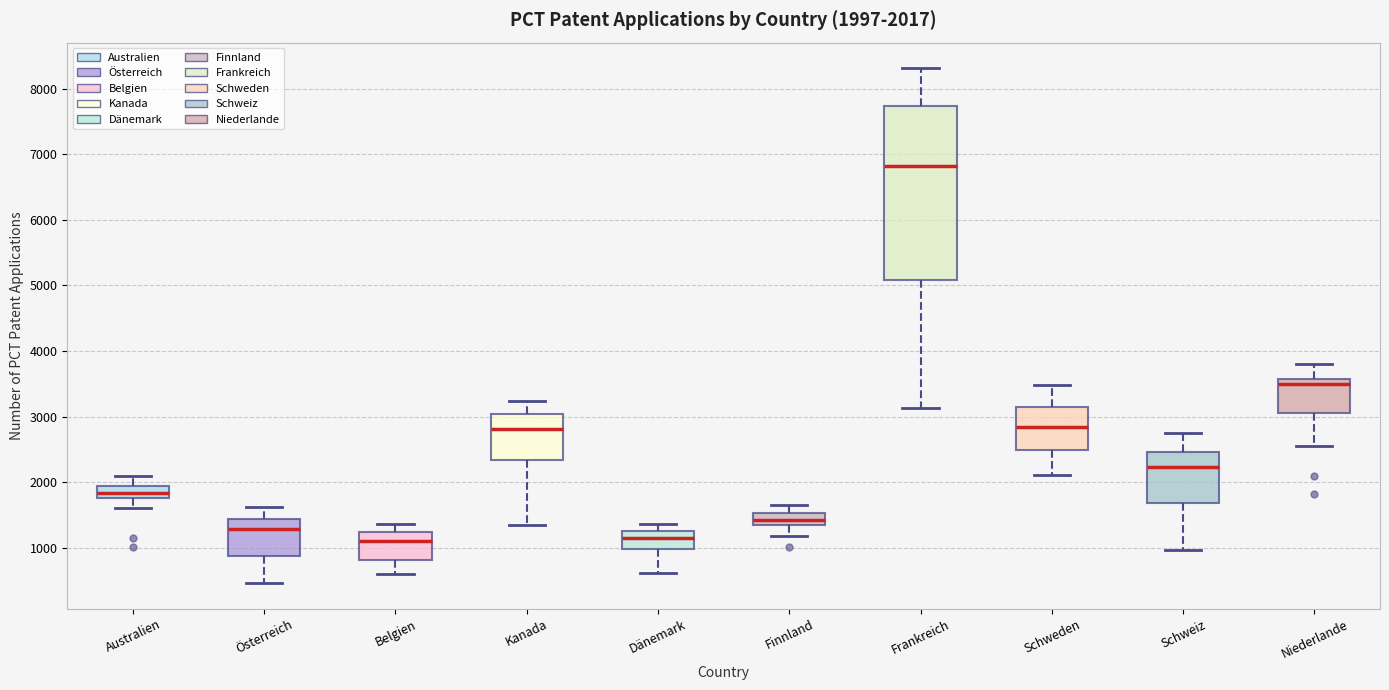

Which box is the tallest, from its lower edge to its upper edge?

Frankreich